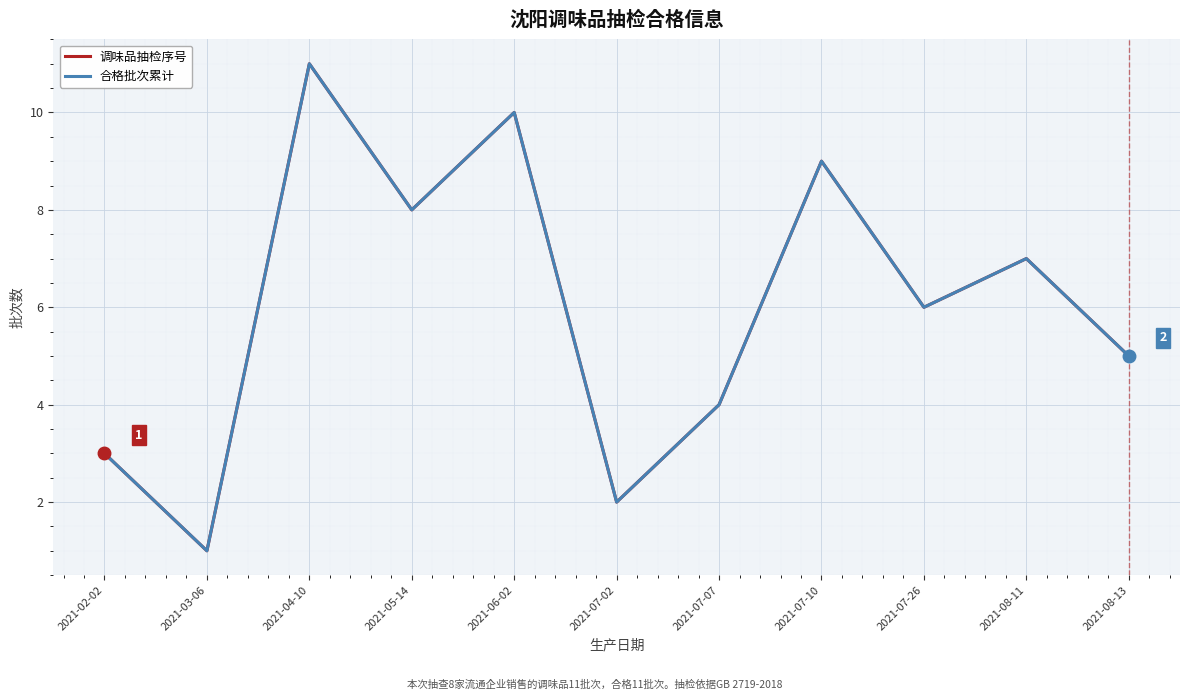

What is the value of the 合格批次累计 point at the 2nd from the left?

1